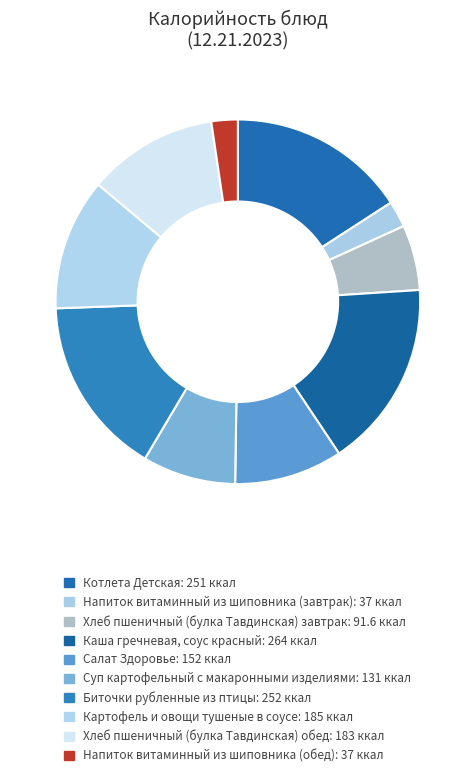

Does Биточки рубленные из птицы represent more than half of the total?

No